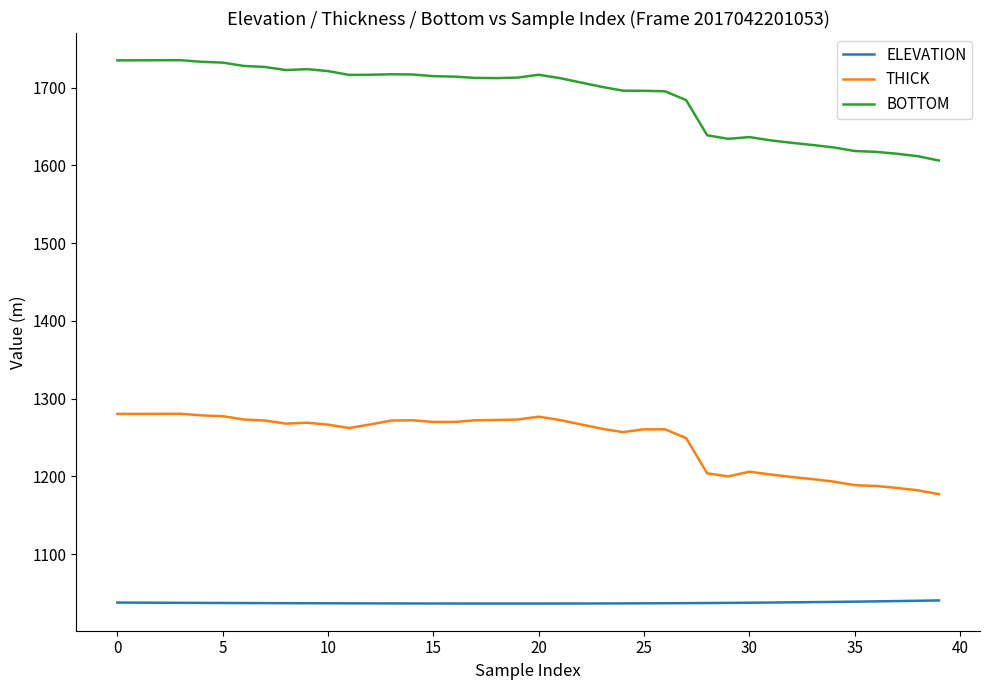

Which series has the largest range (max minus min)?

BOTTOM